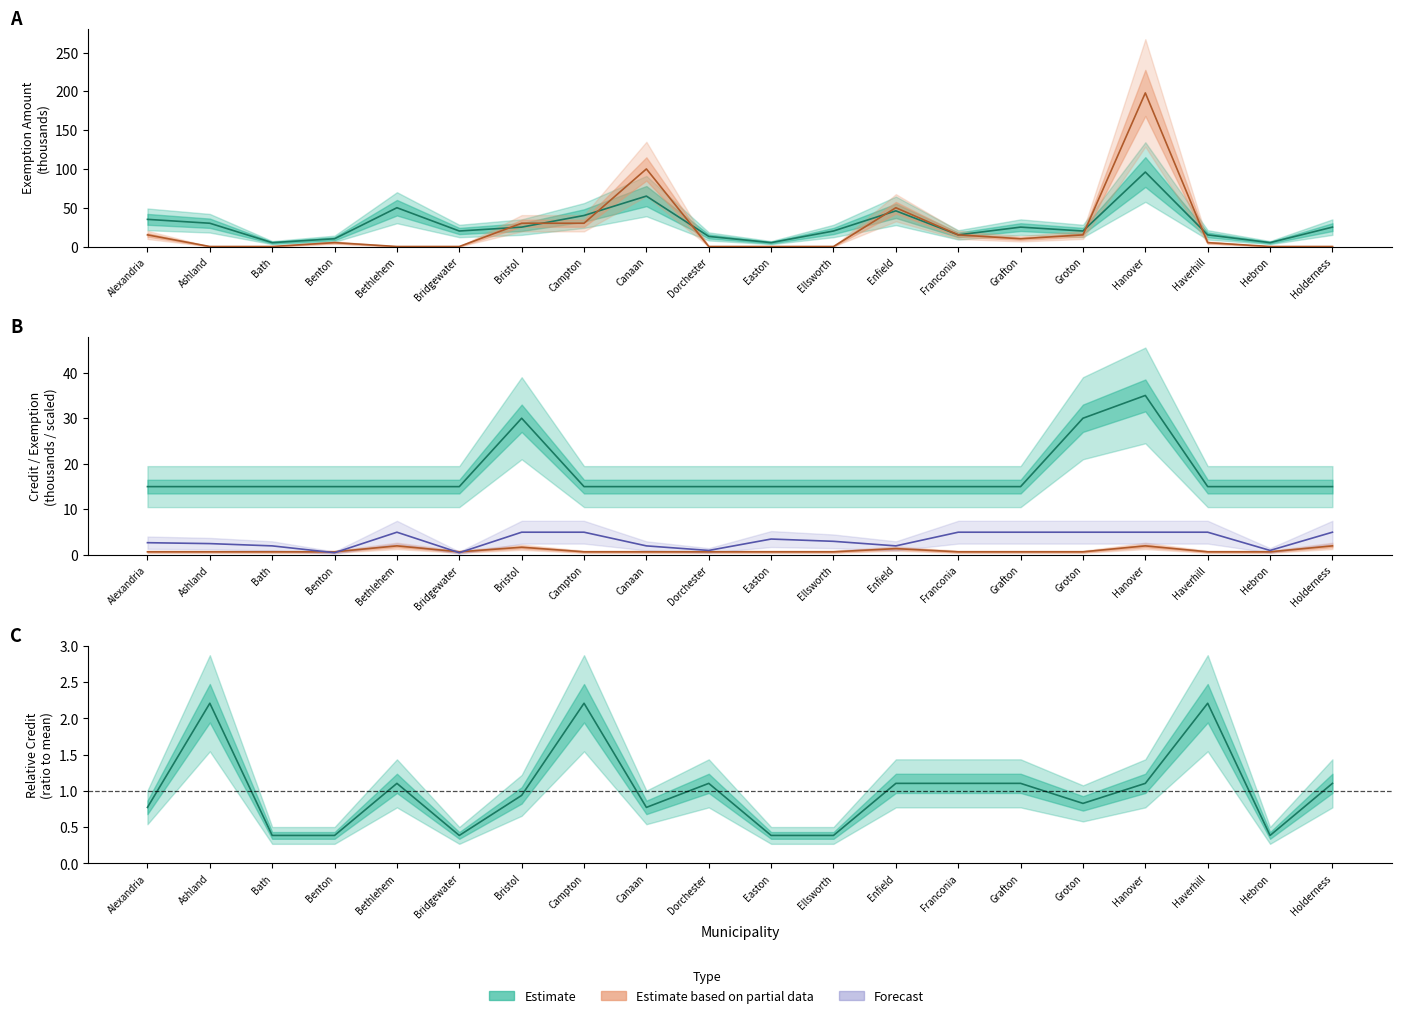

What position from the right is Canaan?

12